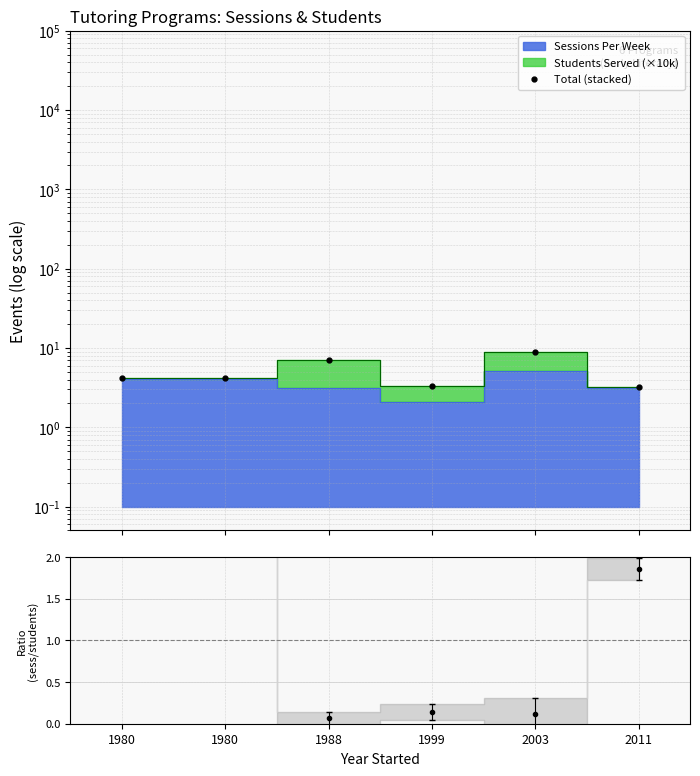

What is the value of the 4th point from the left?

3.3